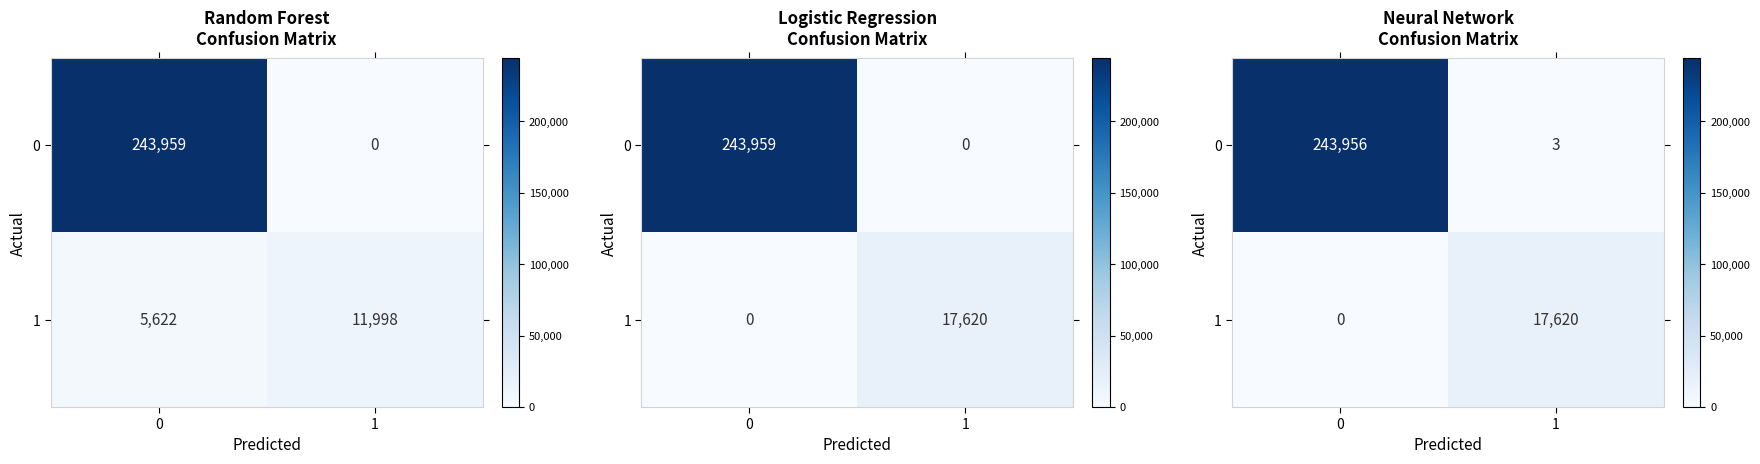

List the labels in order of 0 value, smallest first.

1, 0